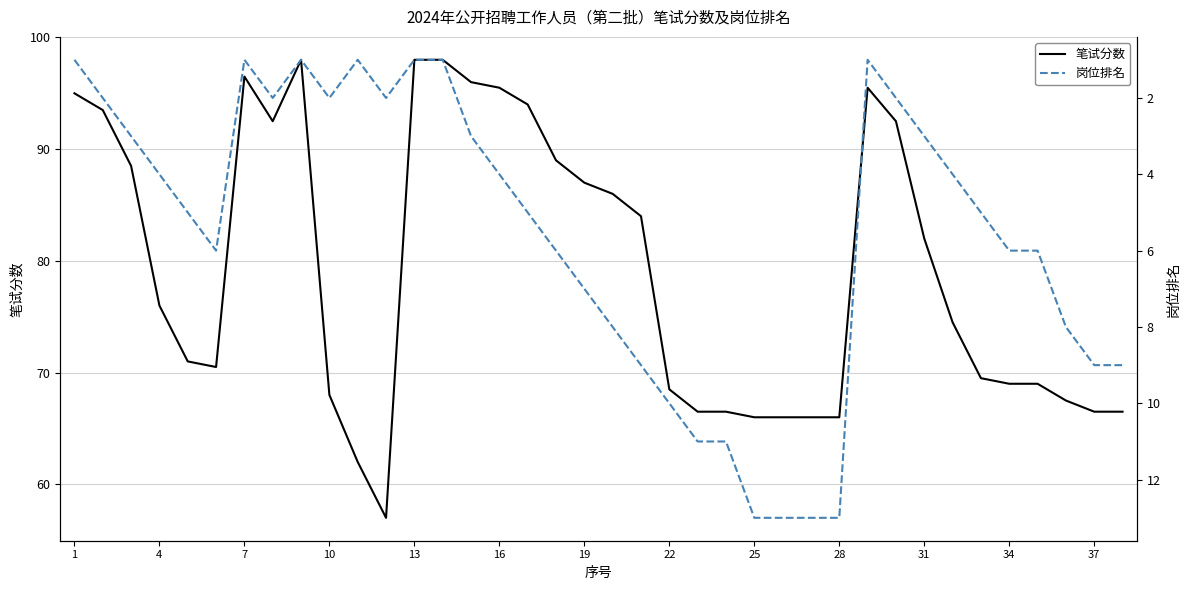

Is this an area chart (filled region under the line)?

No